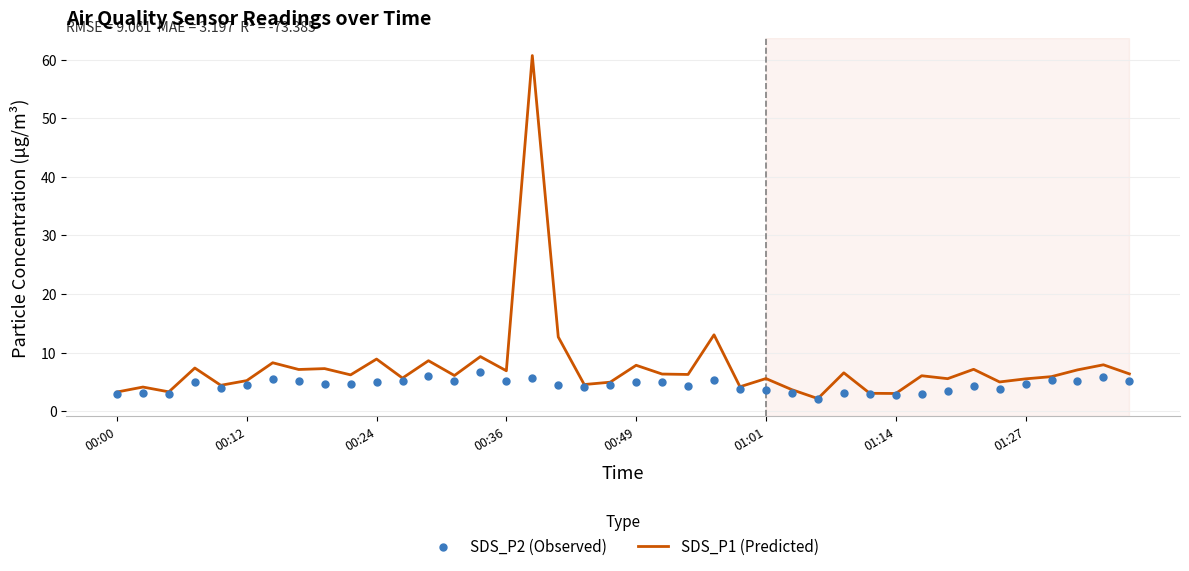

At which category is the sum across all series the highest?

16